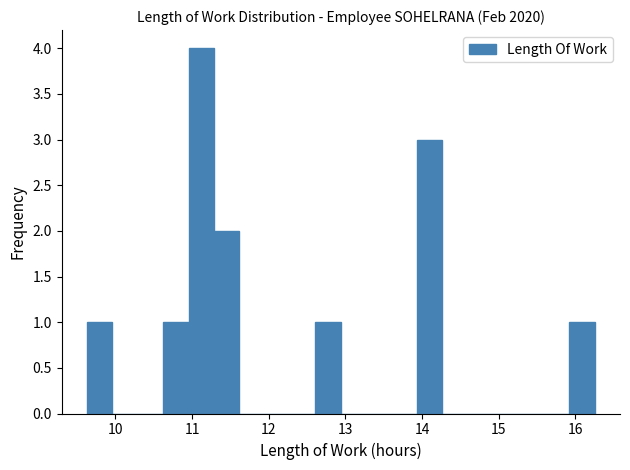

Read against the x-axis, roughly where is the centre of the tallest bar?

11.1